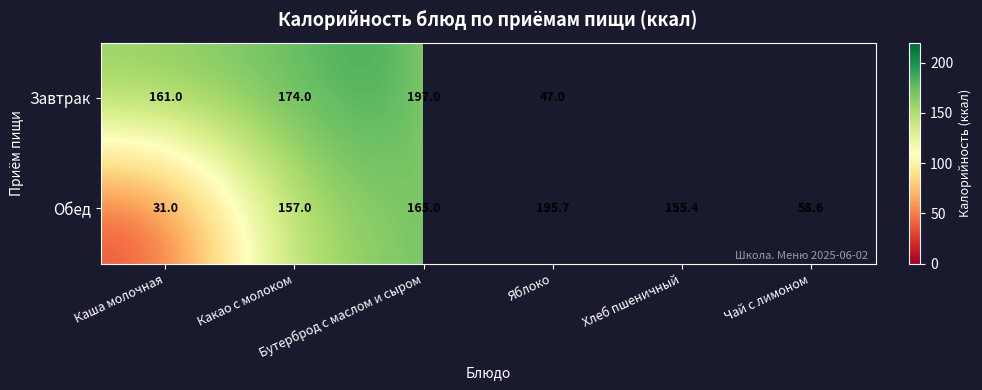

What is the total value across all series at Каша молочная?

192.0